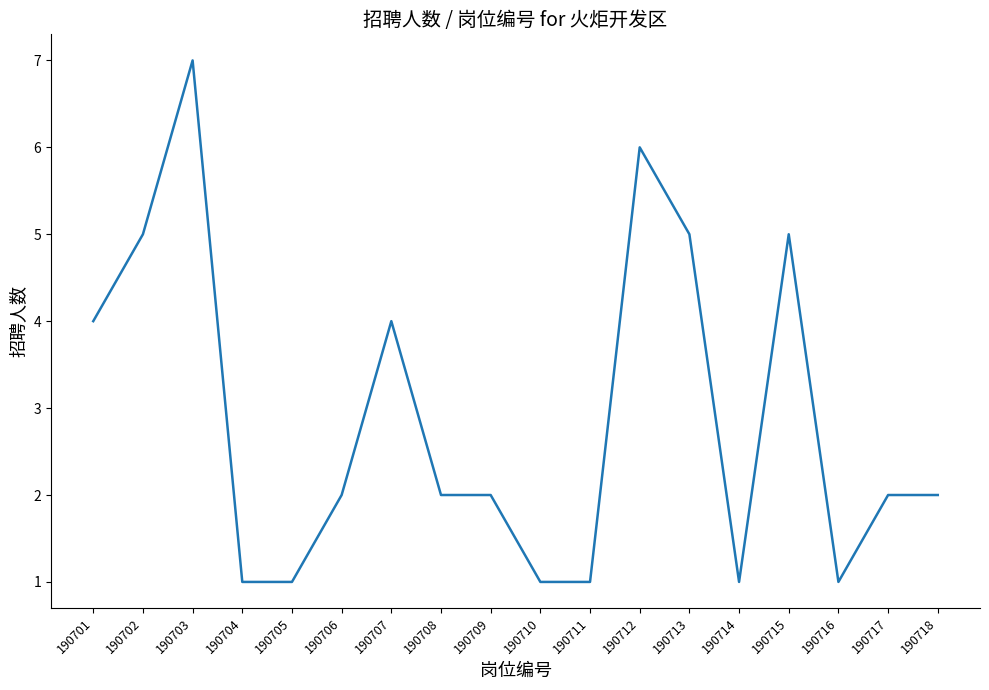

What is the difference between the maximum and minimum values?

6